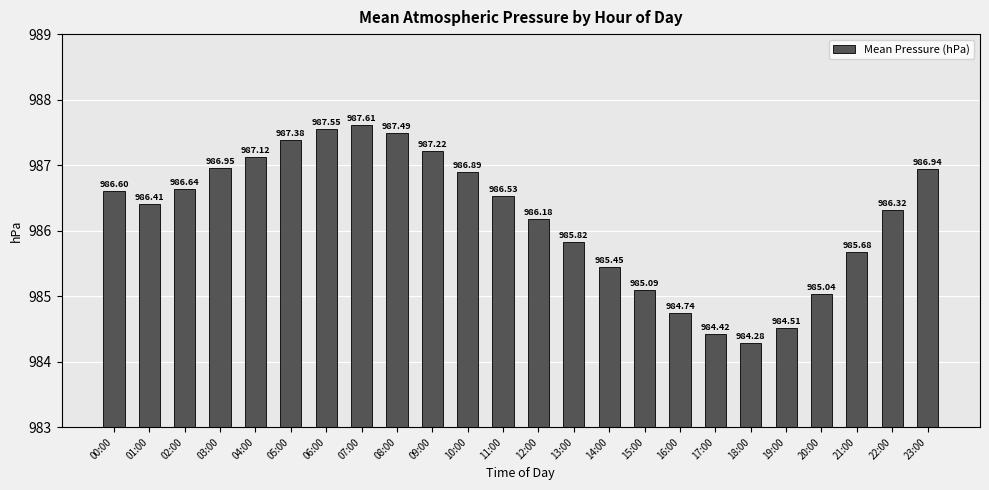

Between 11:00 and 14:00, which is larger?

11:00